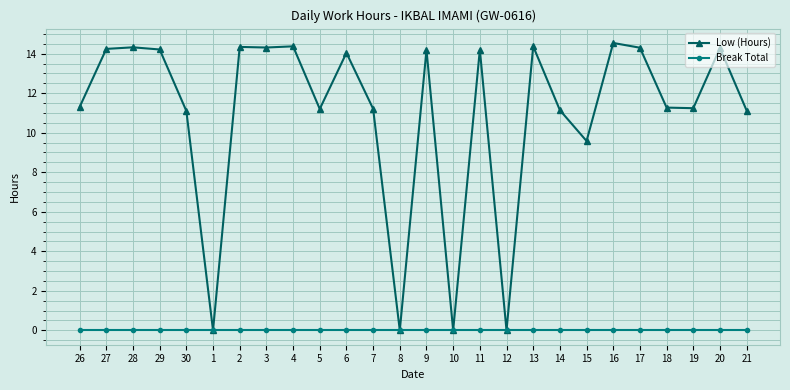

Does the chart display data point markers on the line(s)?

Yes